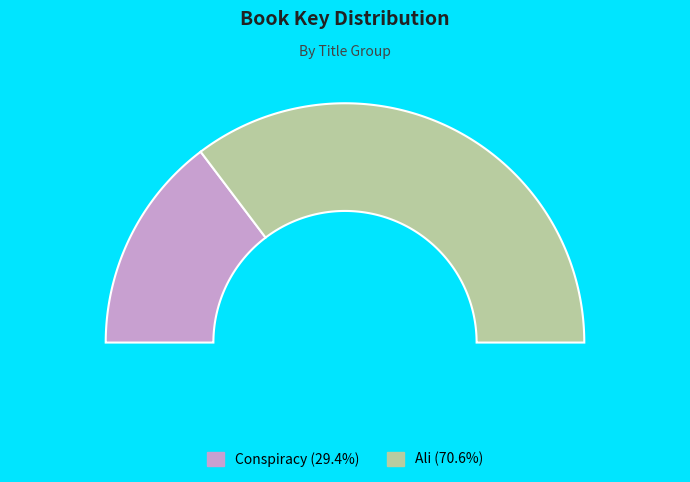

Is it true that Conspiracy is 29% of the pie?

True